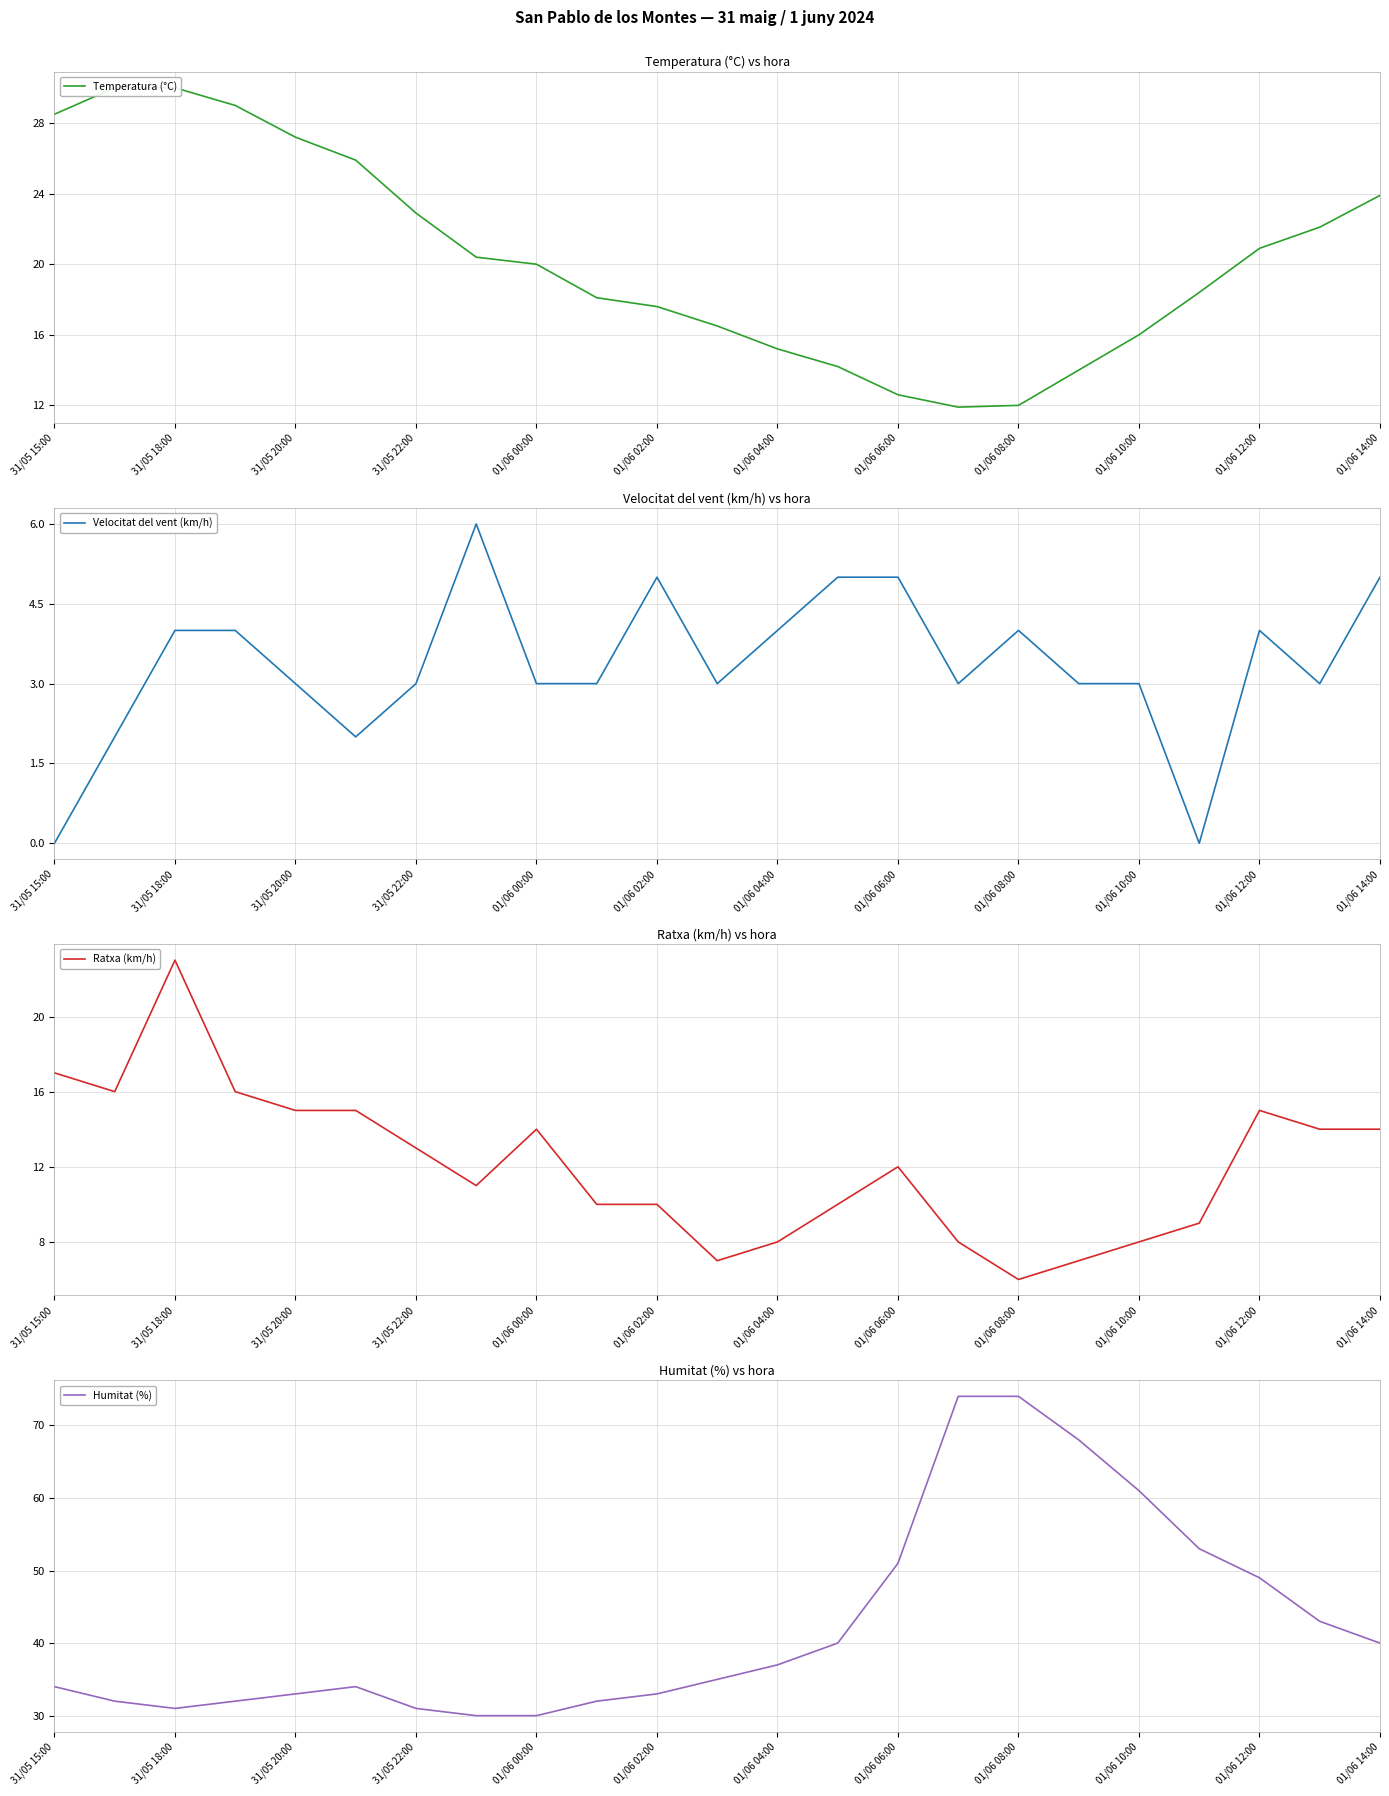

Read the Humitat (%) value at 01/06 00:00.

30